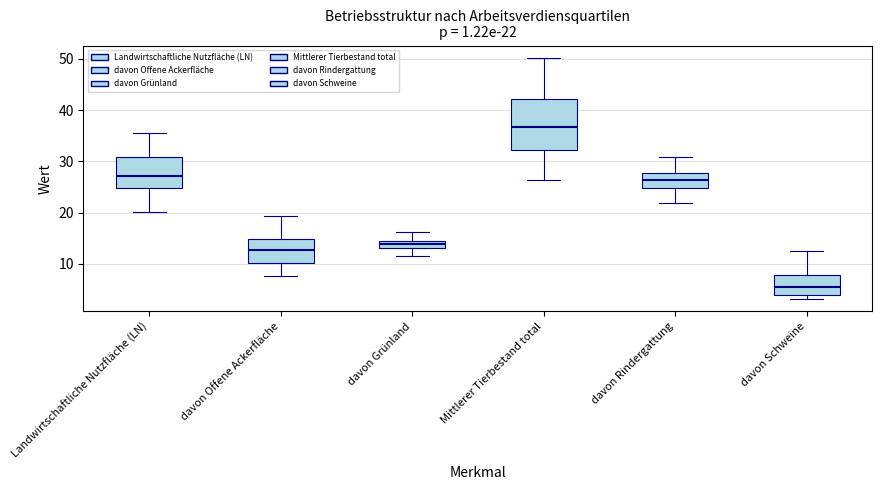

Which box's median line is the highest?

Mittlerer Tierbestand total